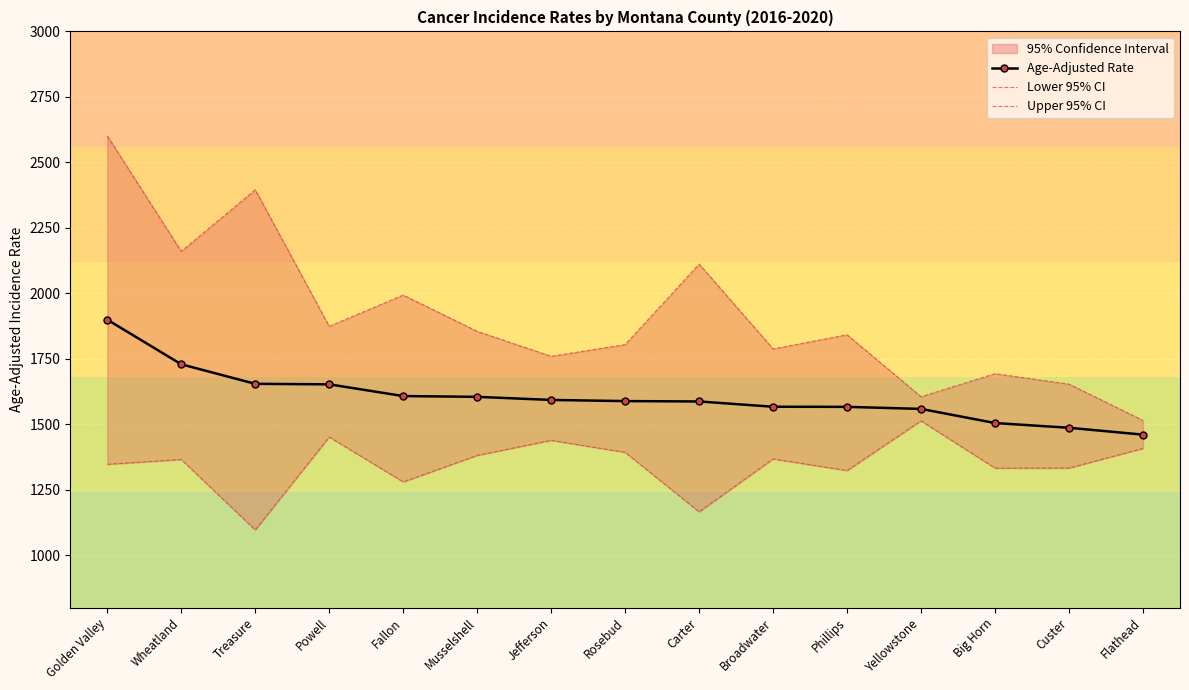

What is the sum of all Age-Adjusted Rate values?

24059.8